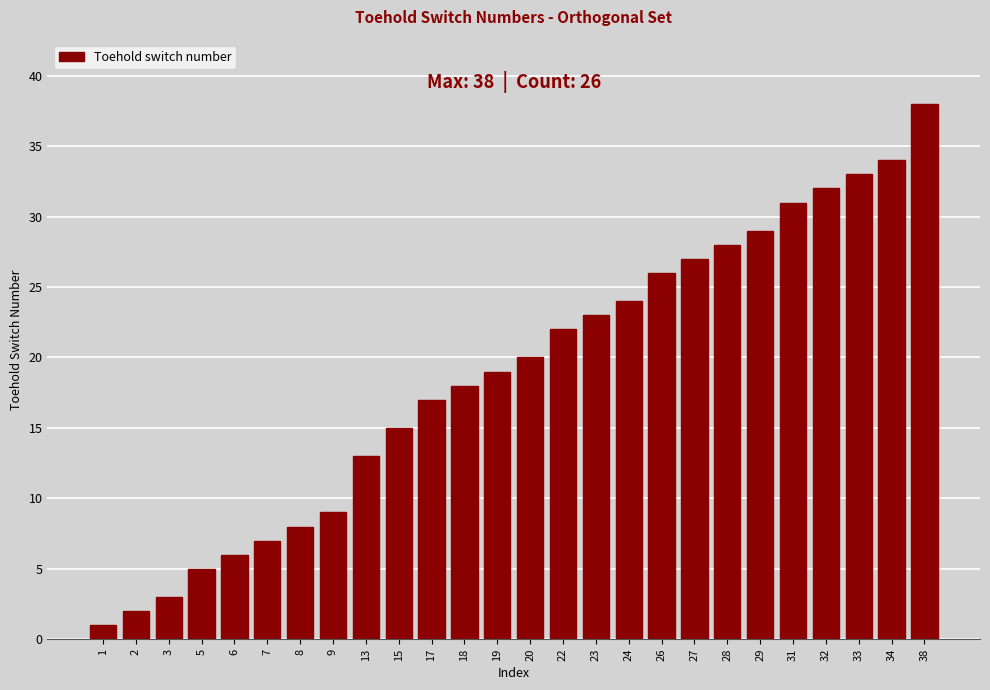

Reading left to right, list all the values displayed in this chart.

1	2	3	5	6	7	8	9	13	15	17	18	19	20	22	23	24	26	27	28	29	31	32	33	34	38